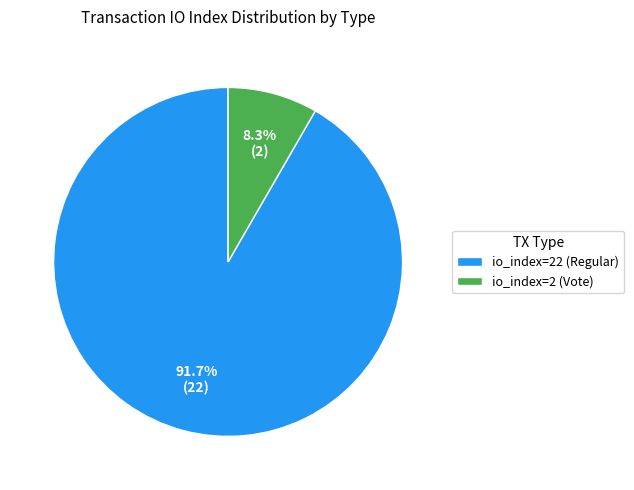

Count the number of slices in the pie.

2